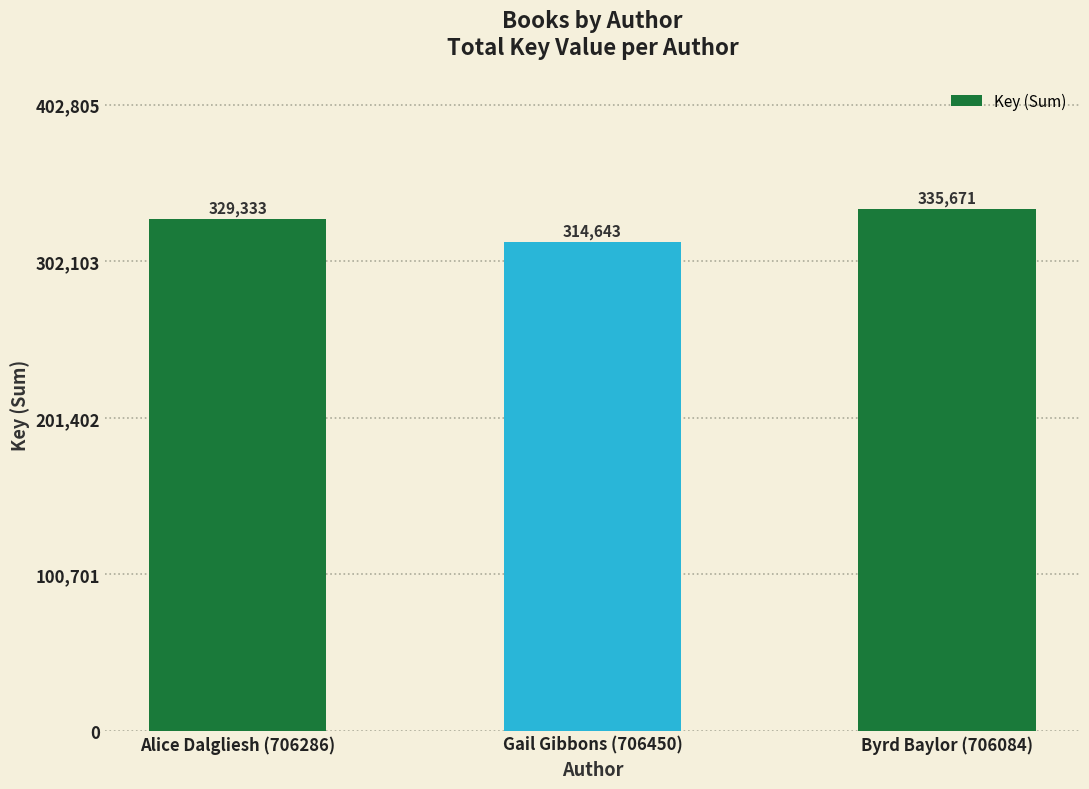

What is the average value?

326549